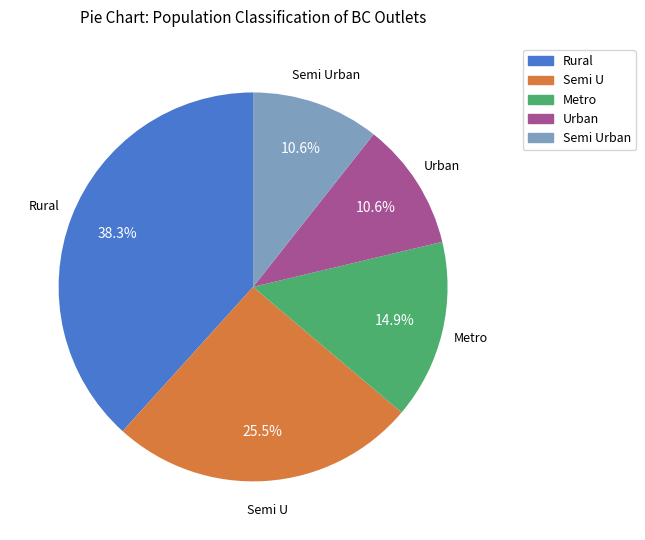

Is there any slice that represents more than half of the pie?

No